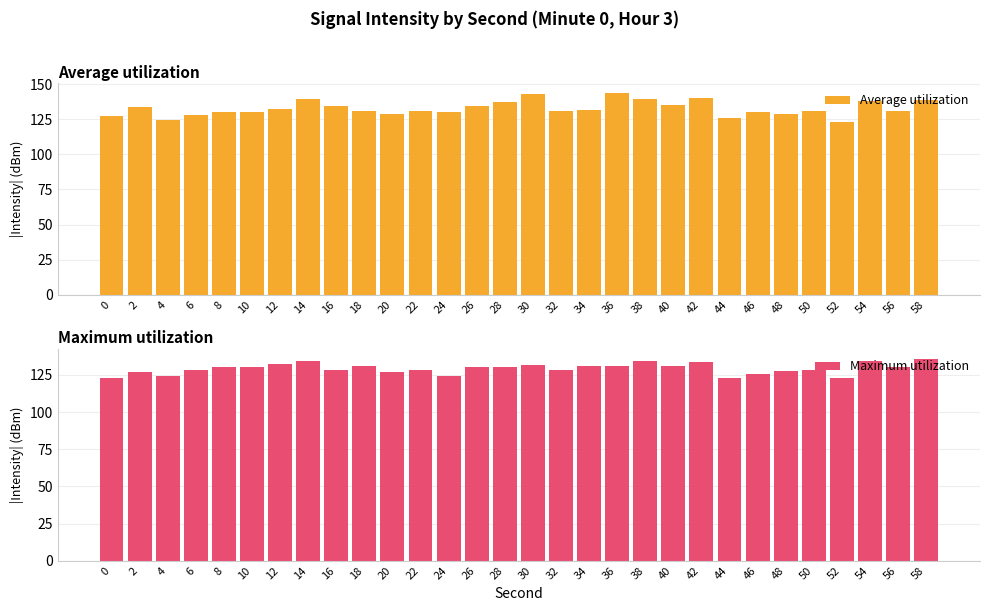

What is the highest value of the Average utilization series?

143.6